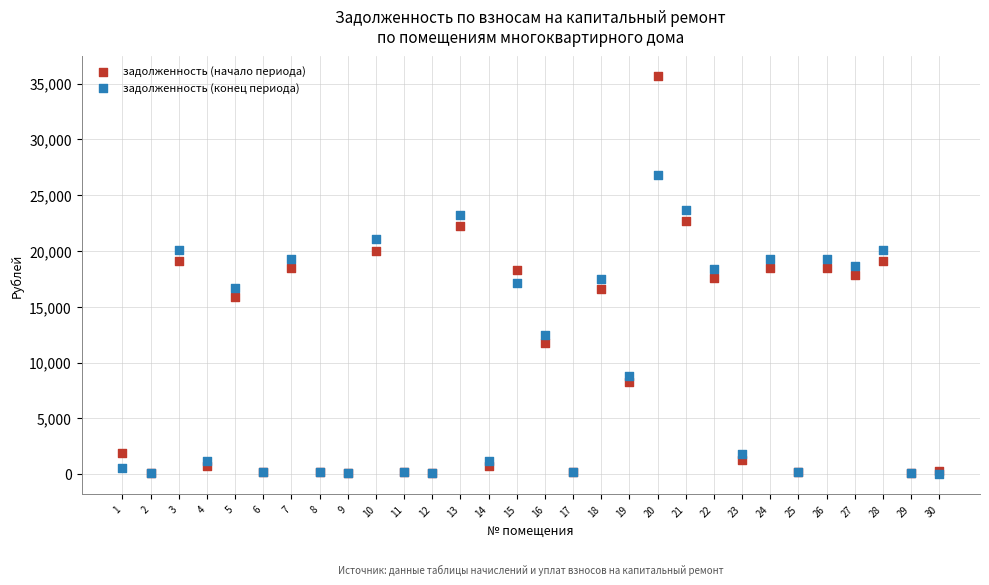

What are all the series names shown in the legend?

задолженность (начало периода), задолженность (конец периода)